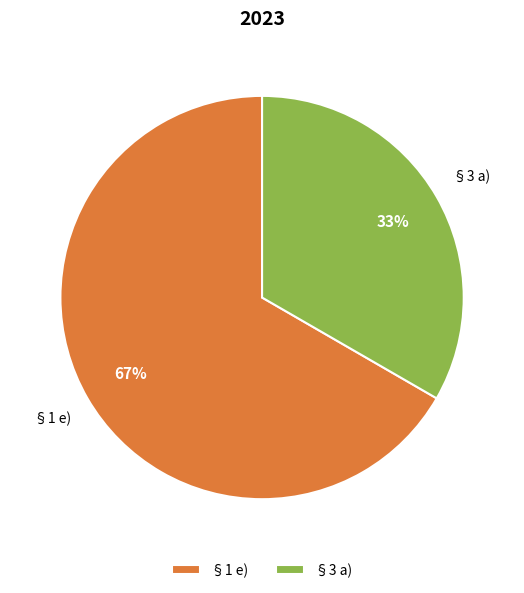

Which category has the smallest portion of the pie?

§3 a)